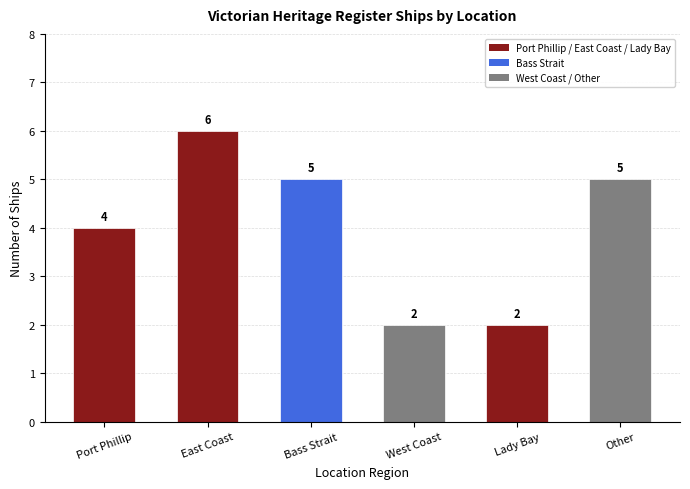

At which category does the chart reach its peak across all series?

East Coast